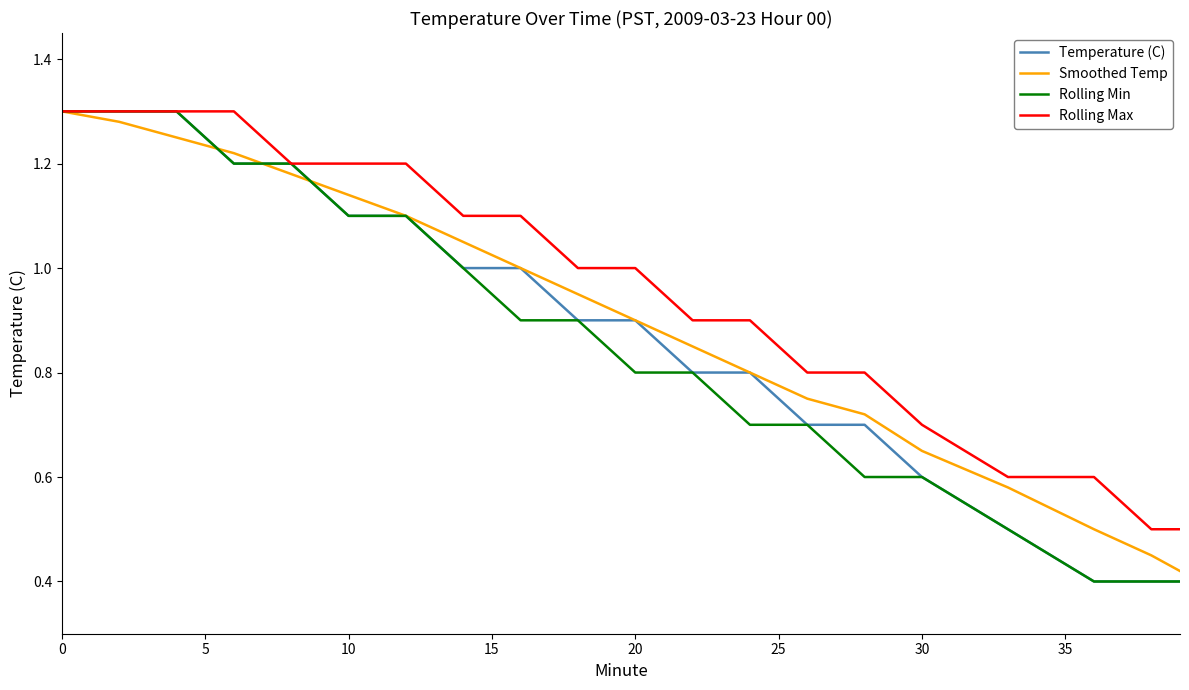

List the series in order of their overall mean, lowest first.

Rolling Min, Temperature (C), Smoothed Temp, Rolling Max